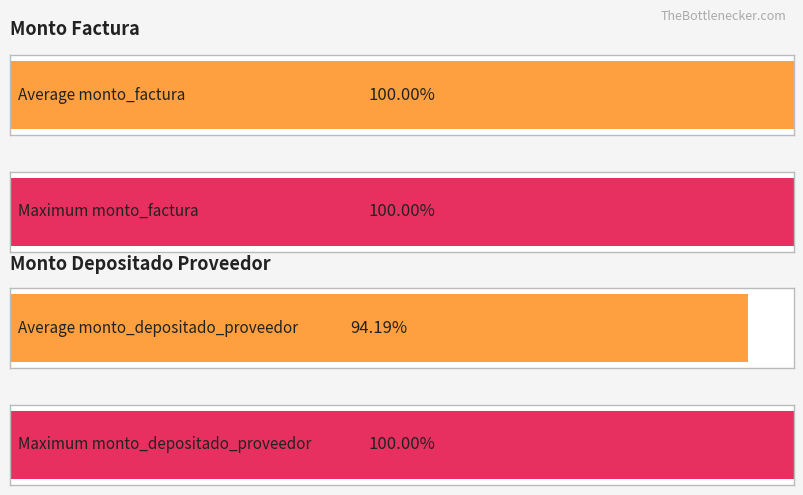

Rank the series at 2 from lowest to highest value.

monto_depositado_proveedor, monto_factura